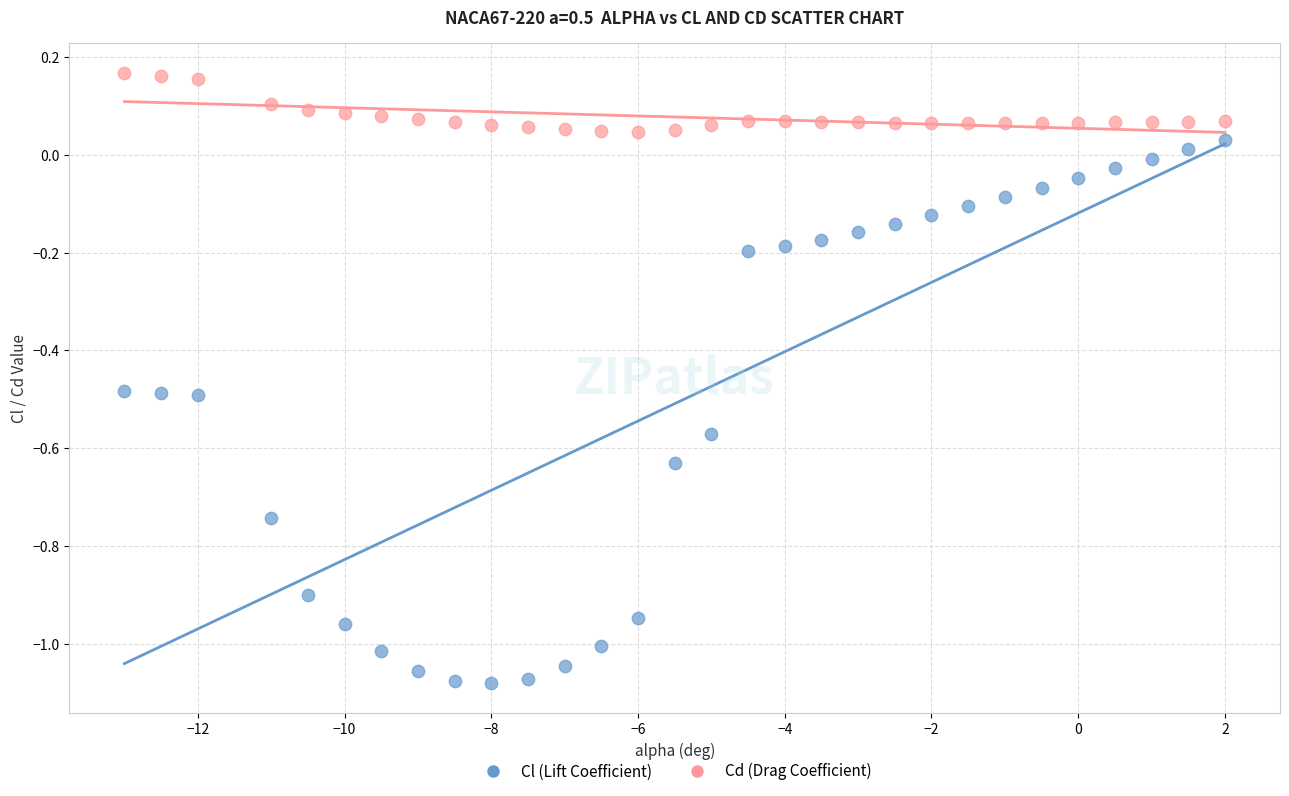

Which series has the widest spread of Y values?

Cl (Lift Coefficient)